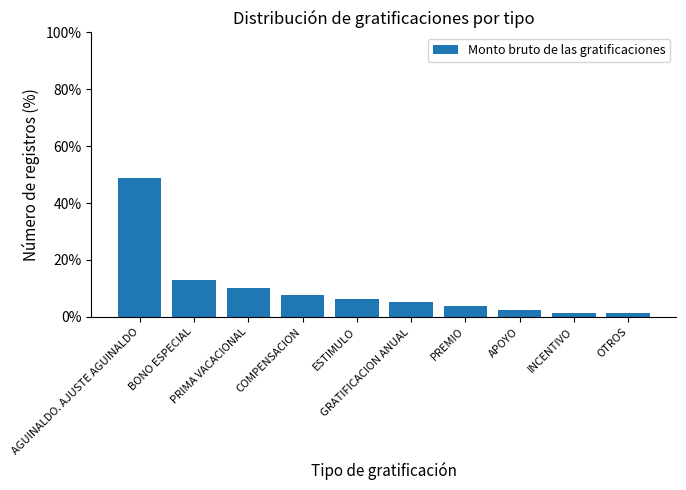

What is the greatest value displayed?

48.7